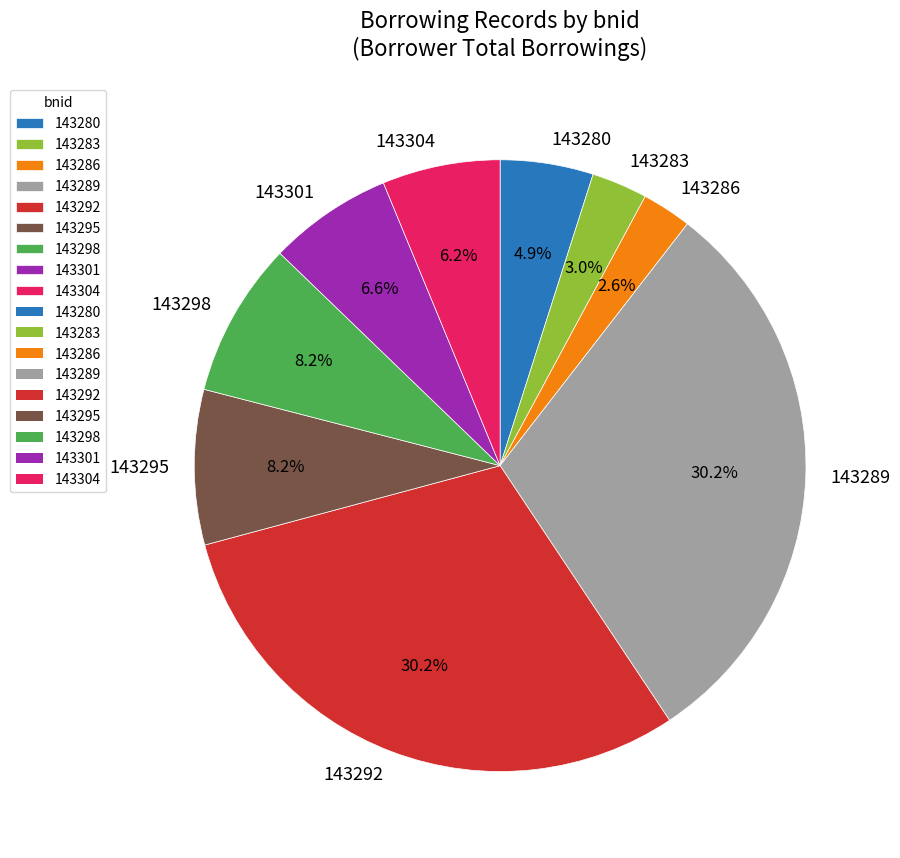

Is there a majority slice in this chart?

No